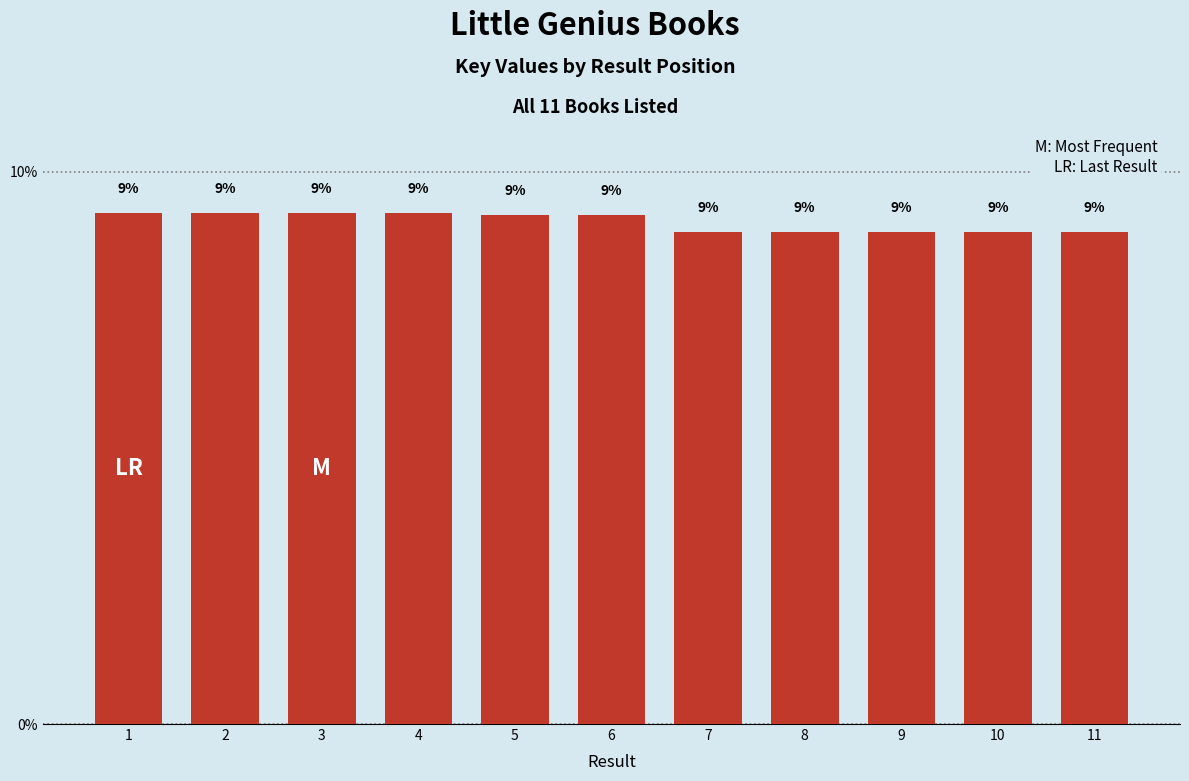

What is the change in value from 1 to 10?

-0.3